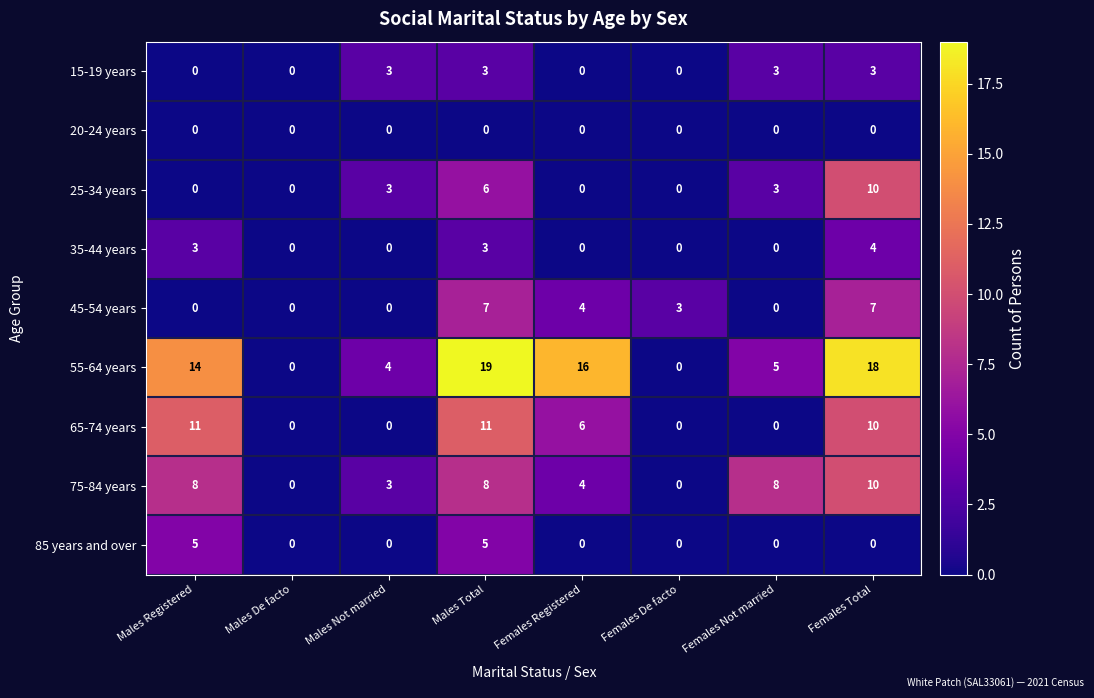

What is the total value across all series at Females Total?

62